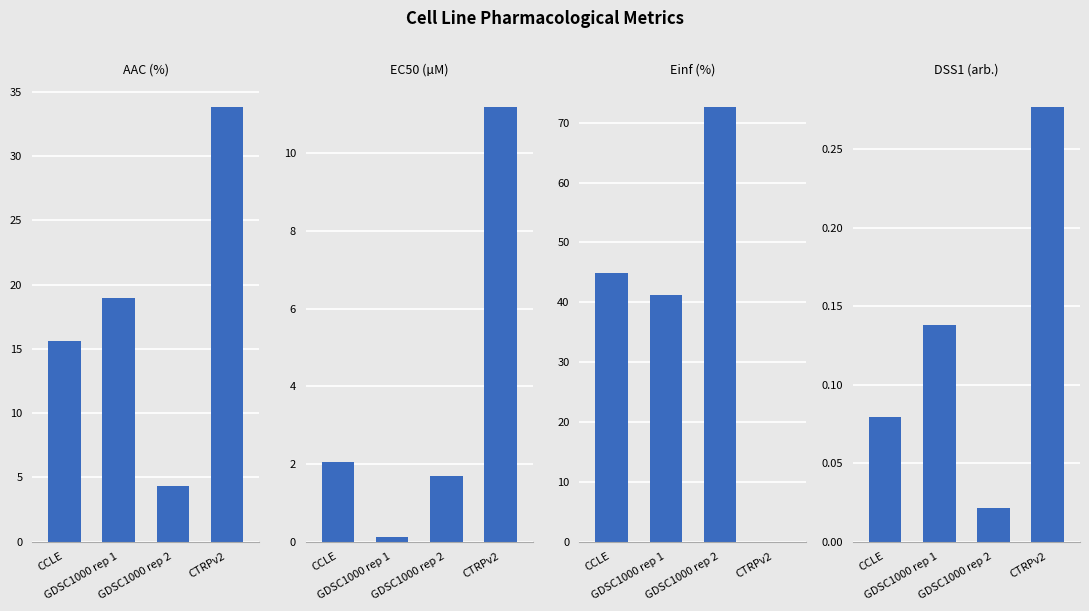

What is the value of the DSS1 (arb.) bar at the 2nd from the left?

0.1